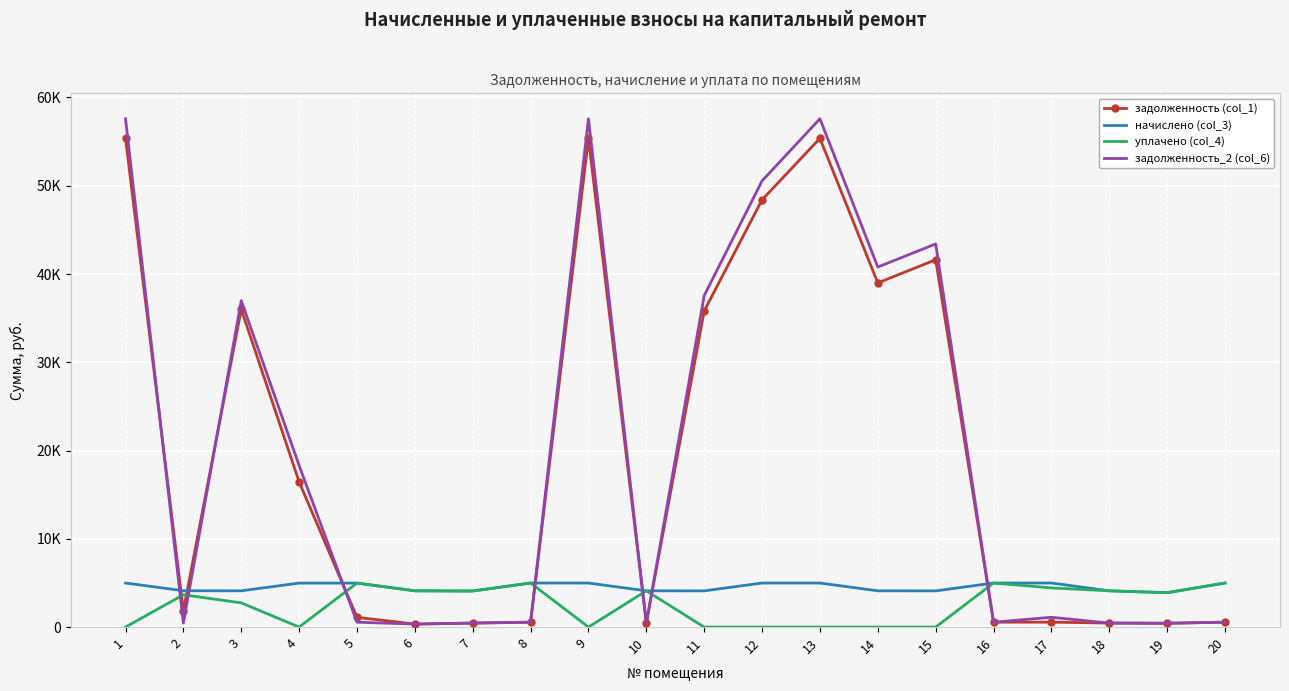

What are all the series names shown in the legend?

задолженность (col_1), начислено (col_3), уплачено (col_4), задолженность_2 (col_6)